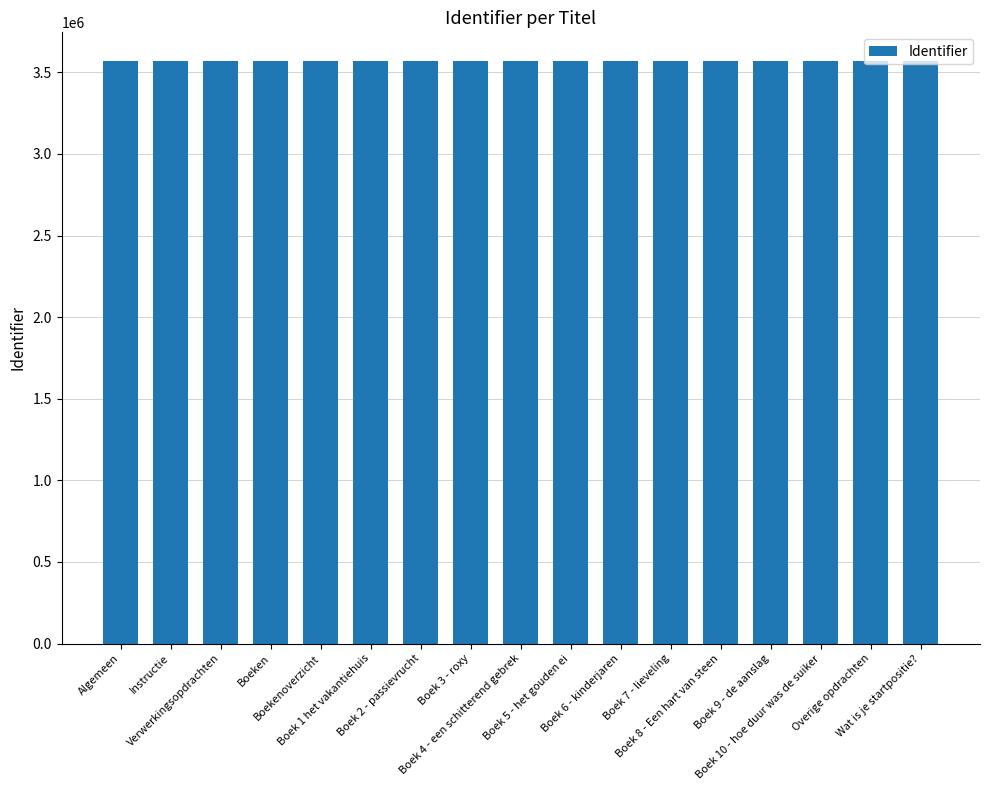

What is the label of the 2nd bar from the left?

Instructie